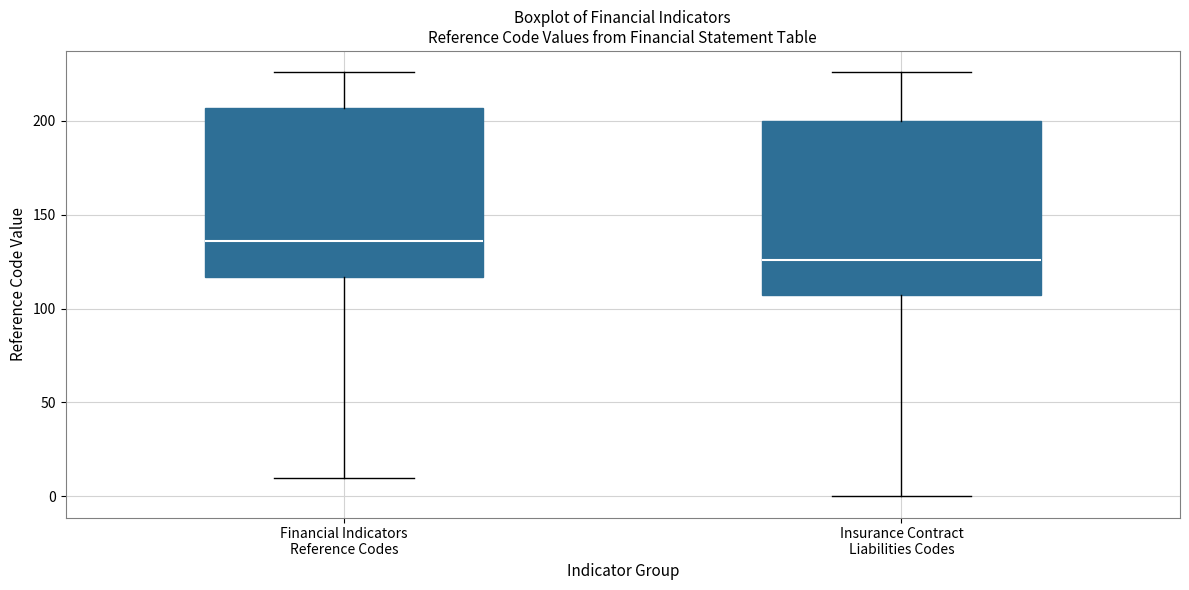

Where does the median line of the box for Insurance Contract Liabilities Codes sit on the y-axis? The values are not printed on the chart, so give them approximately, as read against the axis.

125